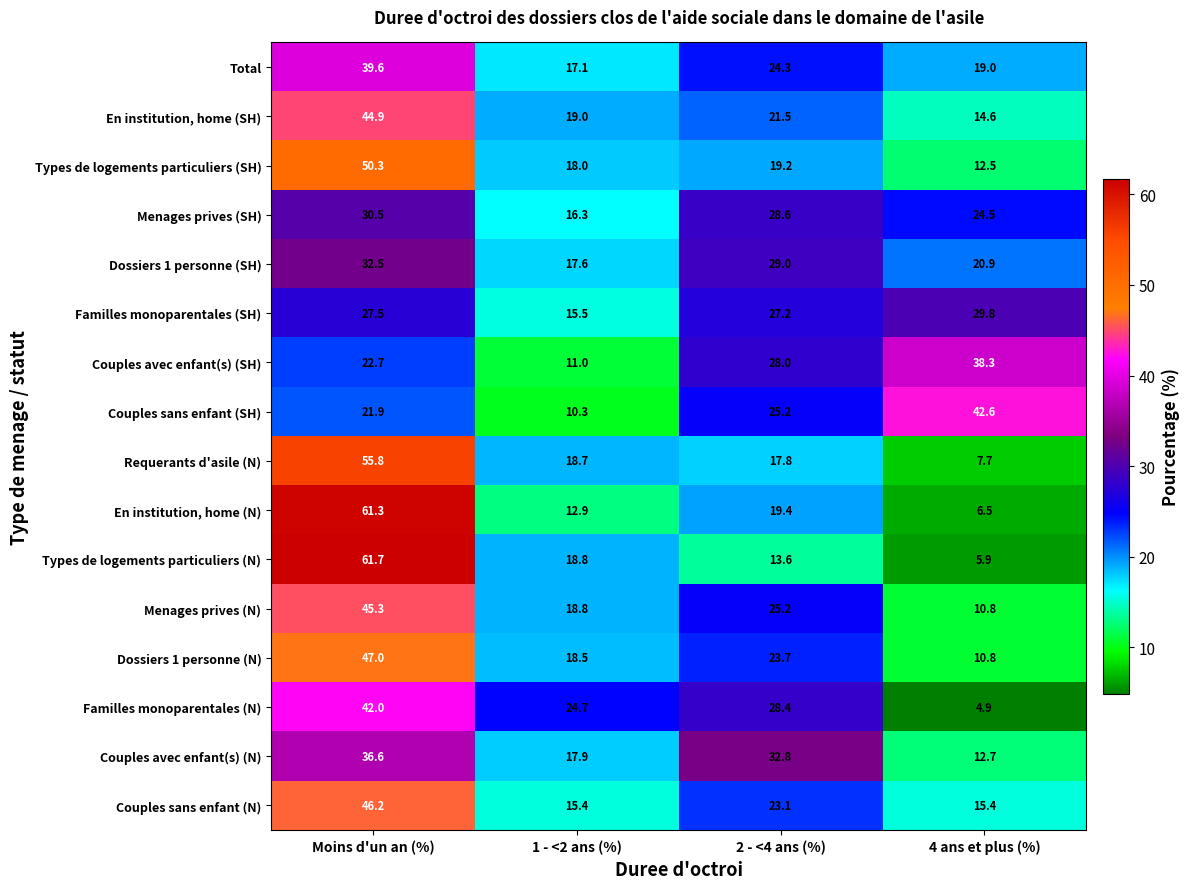

What is the difference between the maximum and second lowest values in the En institution, home (N) series?

48.4